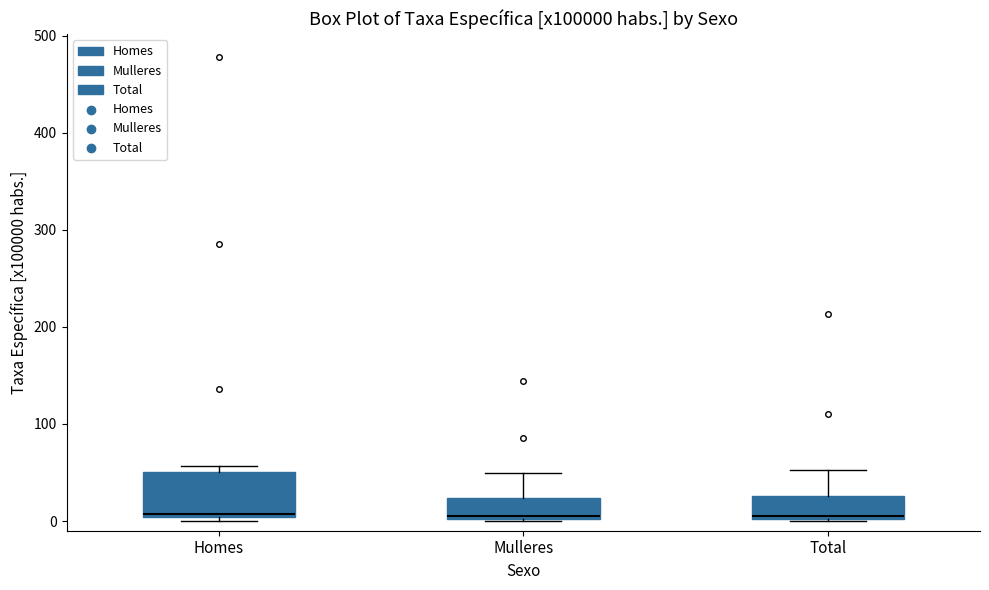

Reading left to right, read every box against the y-axis: the position of its median line, the range the box covers, and the ends of its whiskers. The values are not printed on the chart, so give them approximately, as read against the axis.

Homes: median 10, box 0 to 50, whiskers 0 (just below the box's lower edge) to 60
Mulleres: median 10, box 0 to 20, whiskers 0 to 50
Total: median 0 (just above the box's lower edge), box 0 to 30, whiskers 0 to 50